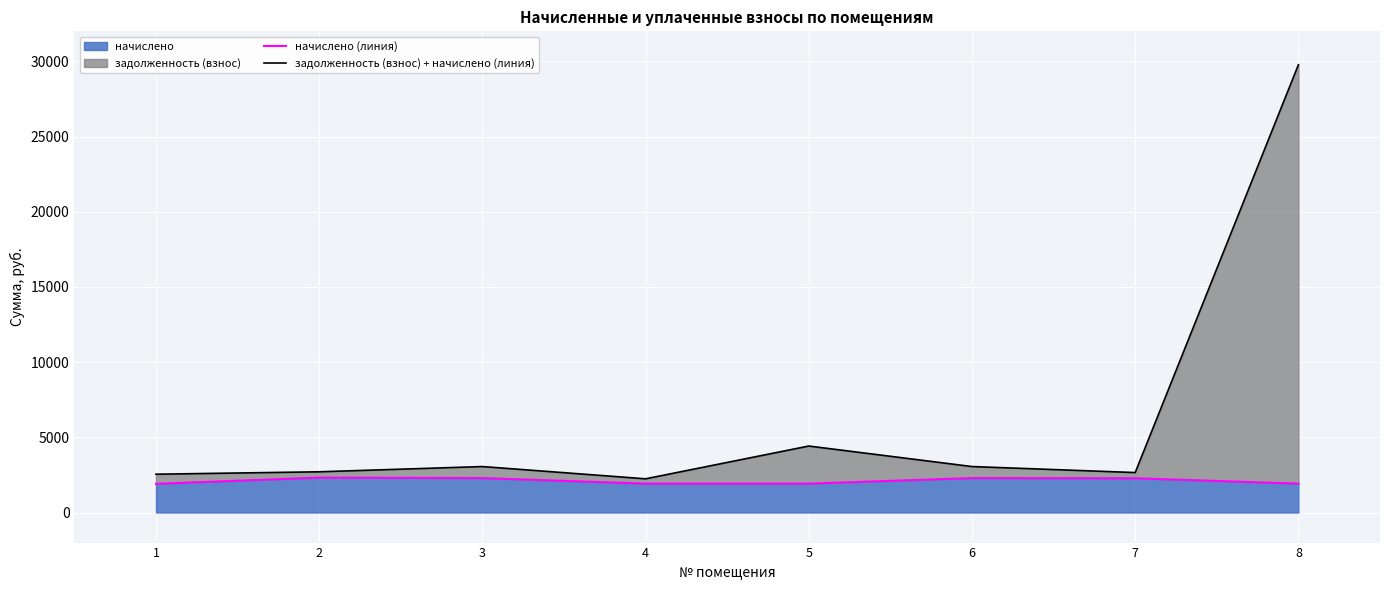

What is the difference between the second highest and minimum values in the начислено (линия) series?

381.7